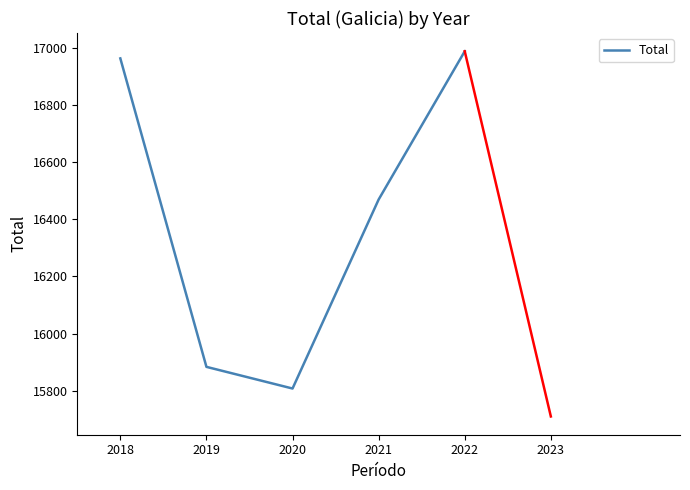

True or false: there are more than 2 points higher than both neighbors.

False